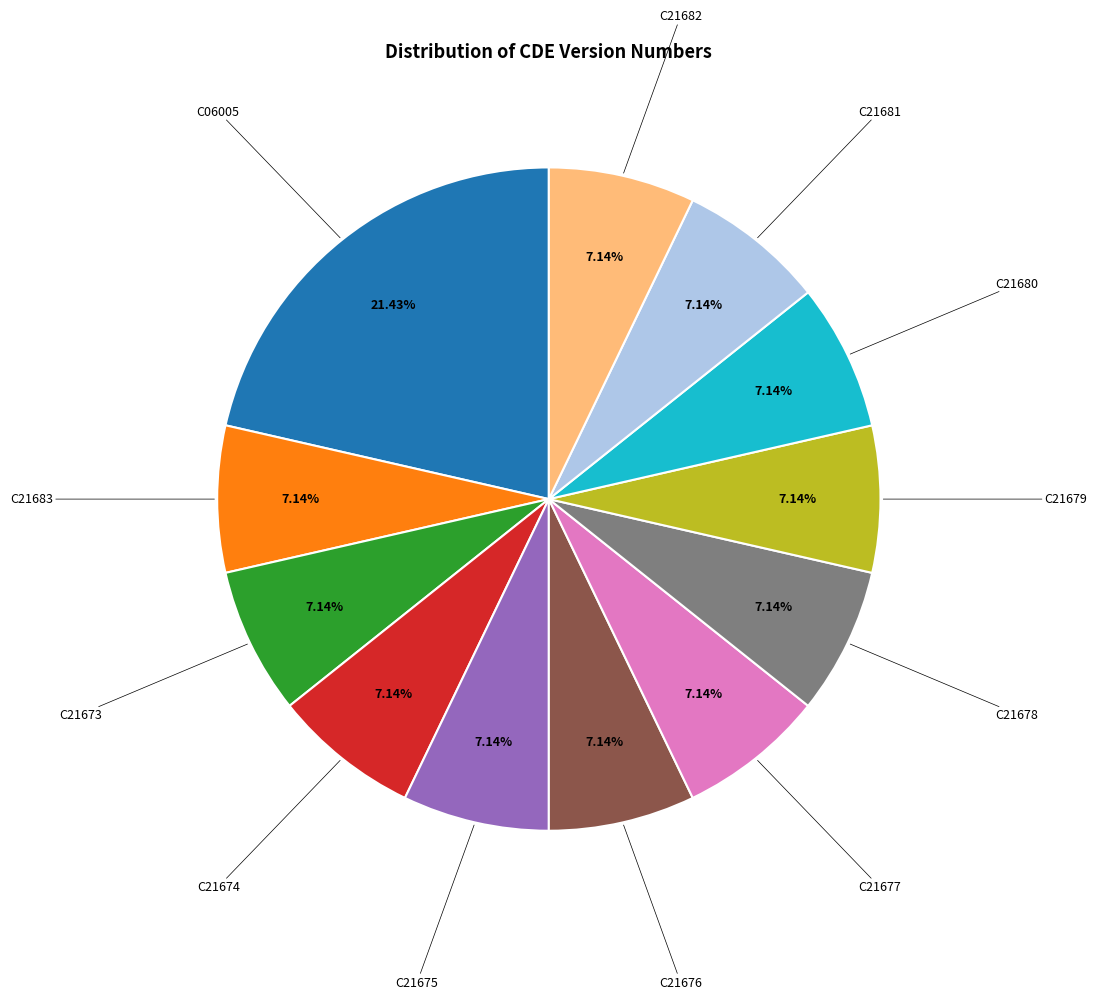

Is there any slice that represents more than half of the pie?

No